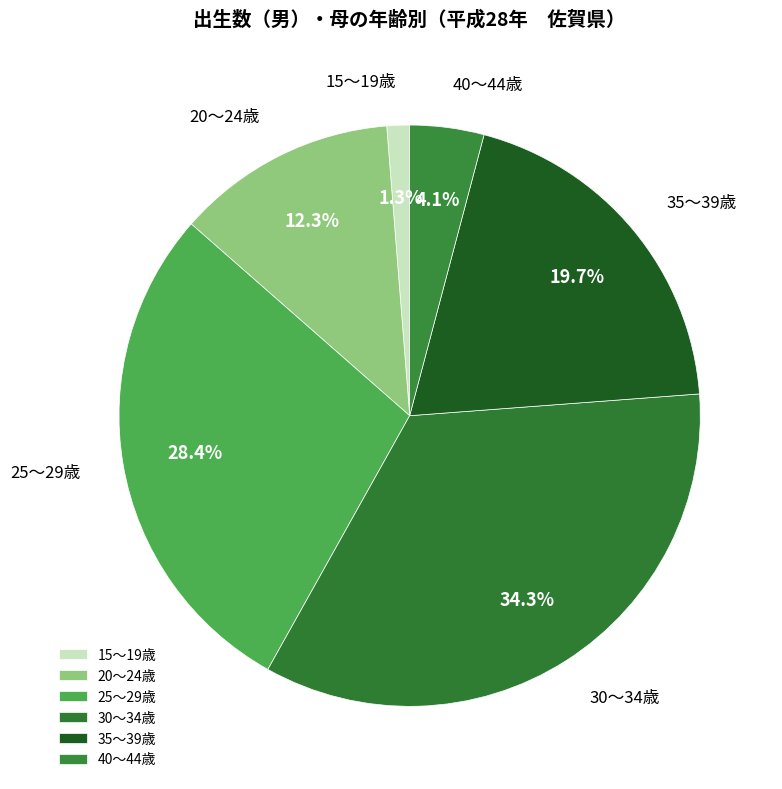

To the nearest percent, what is the average slice percentage?

17%